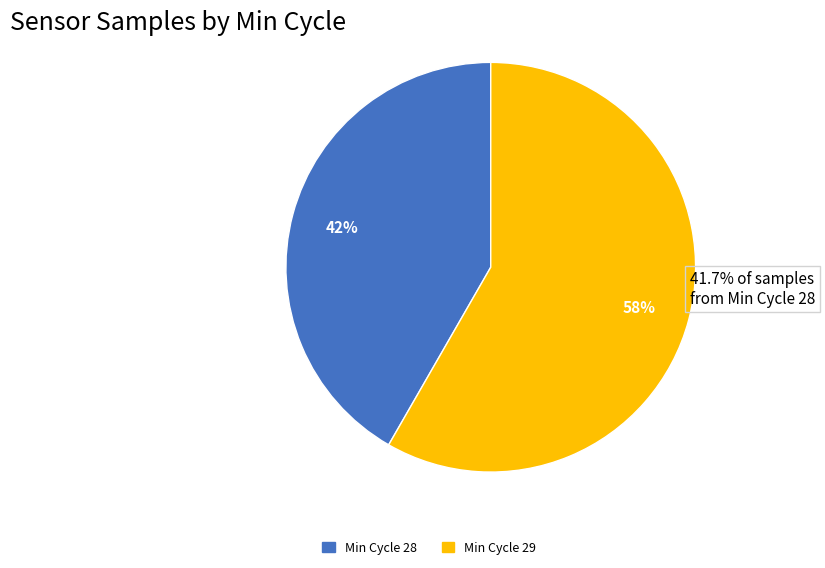

Is there a majority slice in this chart?

Yes